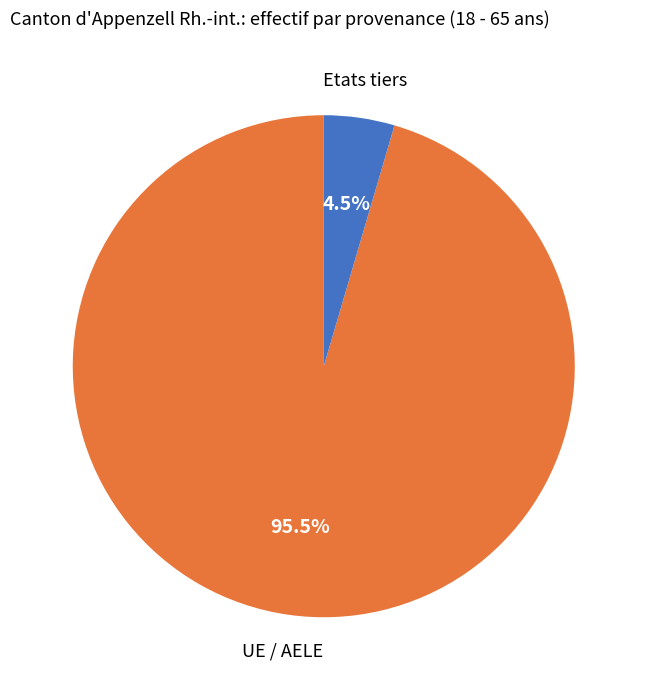

How many segments does this pie chart have?

2